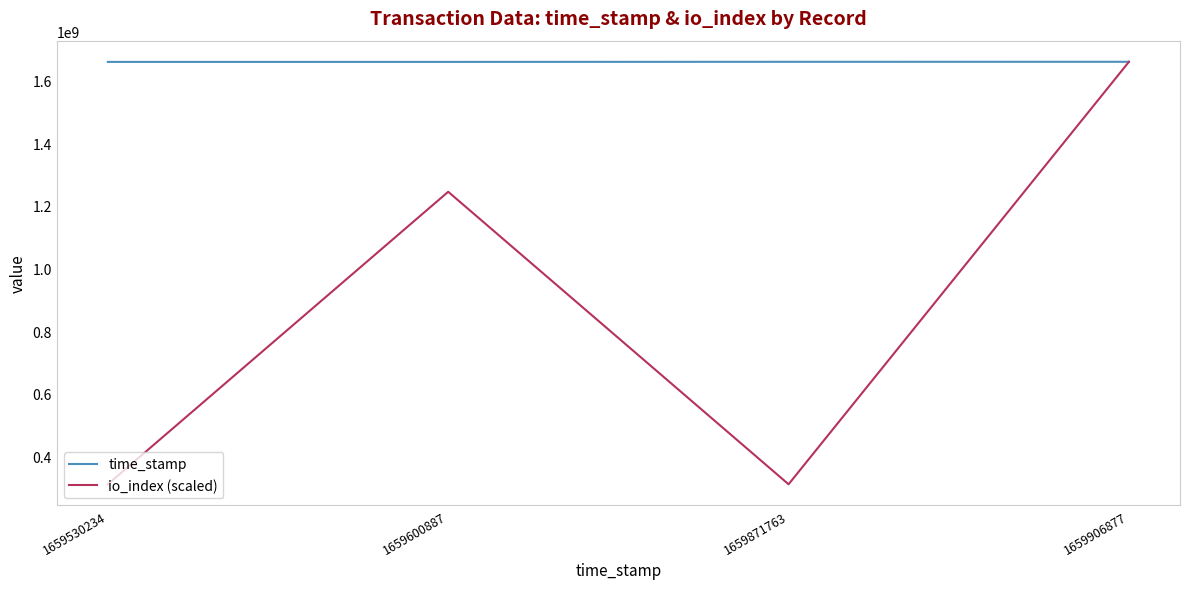

True or false: io_index (scaled) has a value of 2023406481.7 at 1659600887.

False